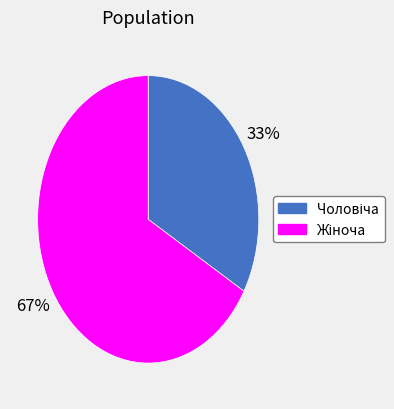

Is there any slice that represents more than half of the pie?

Yes